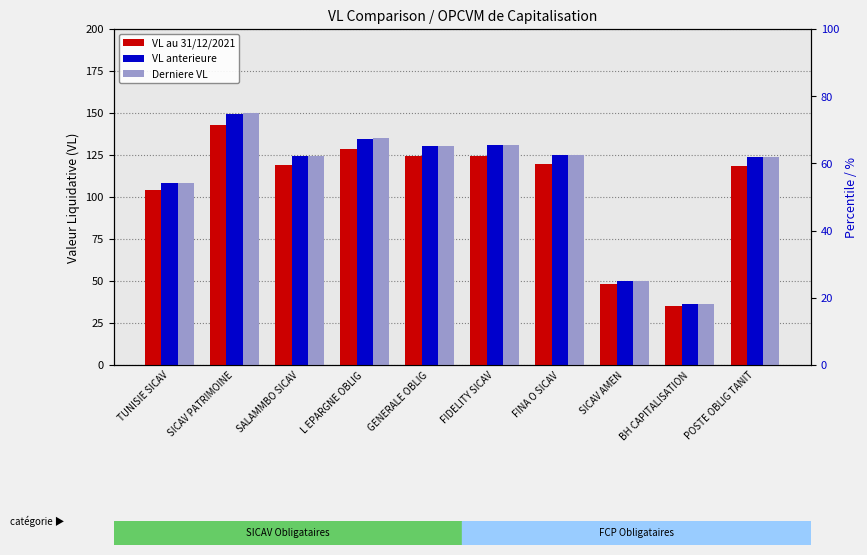

Which series has the largest total across all categories?

Derniere VL